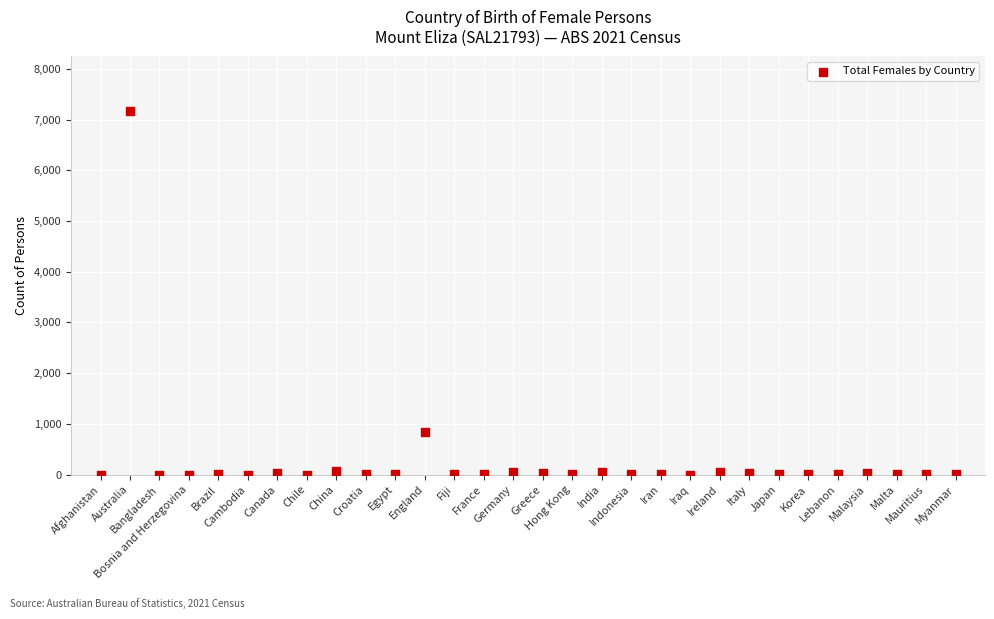

What is the range of Y values (max minus min)?

7171